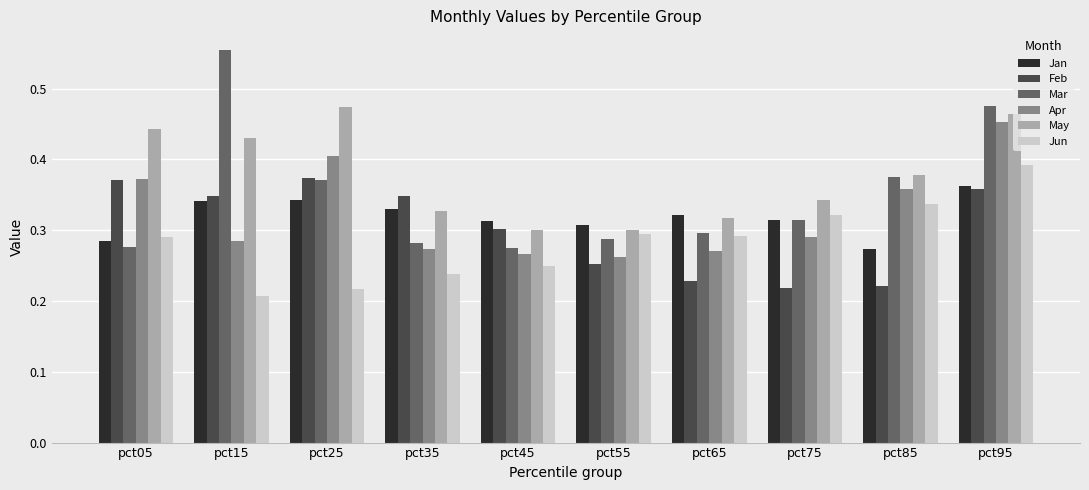

Does the chart contain stacked bars?

No